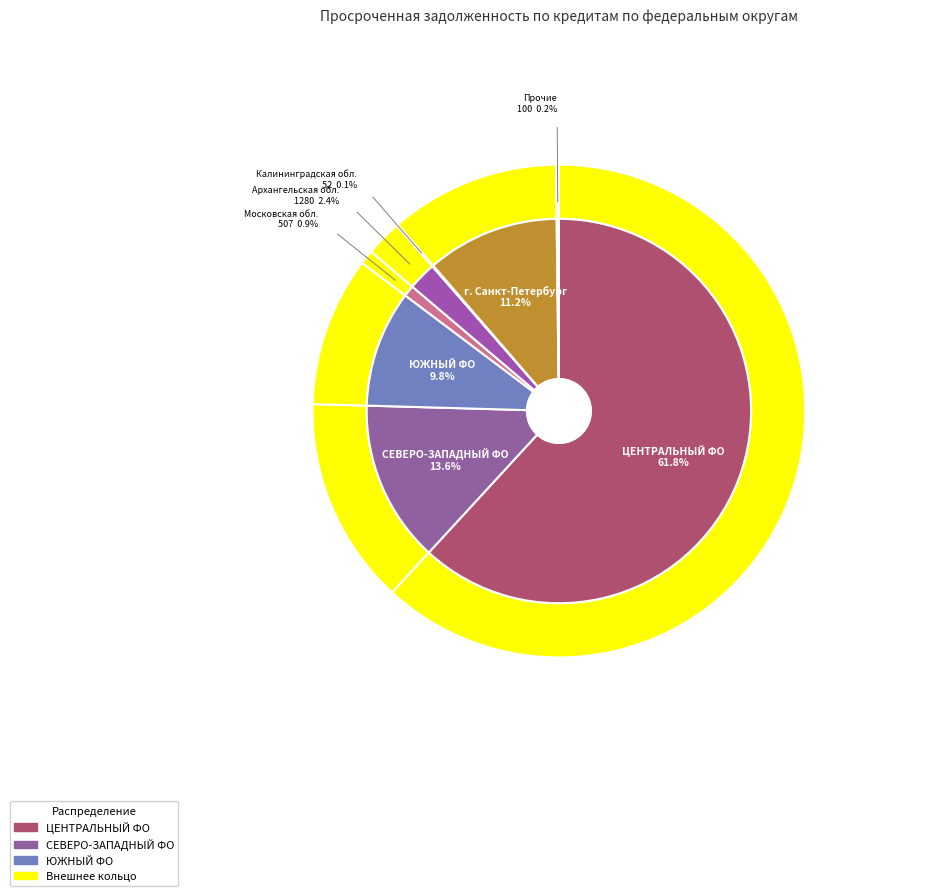

To the nearest percent, what is the average slice percentage?

12%